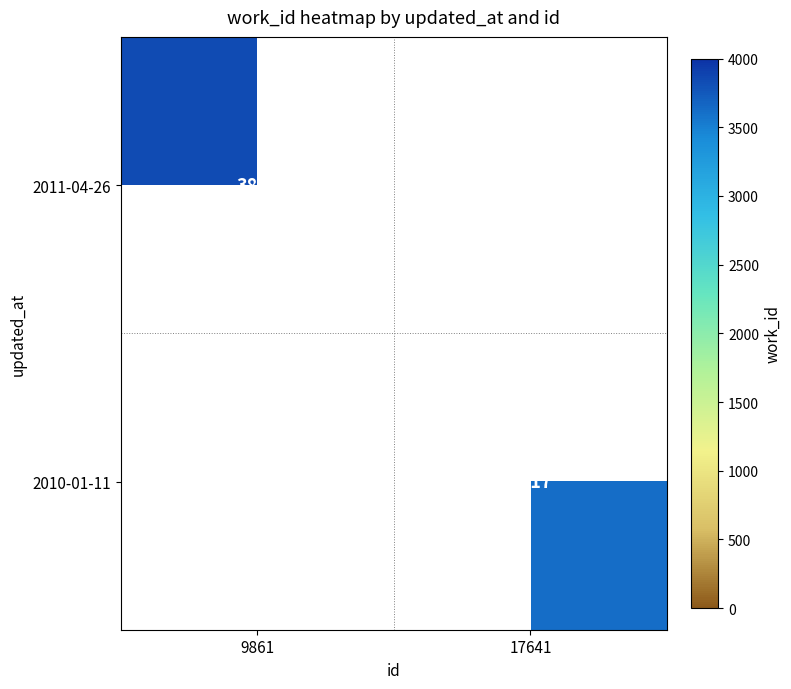

Is the value of 2010-01-11 at 17641 greater than the value of 2011-04-26 at 9861?

No